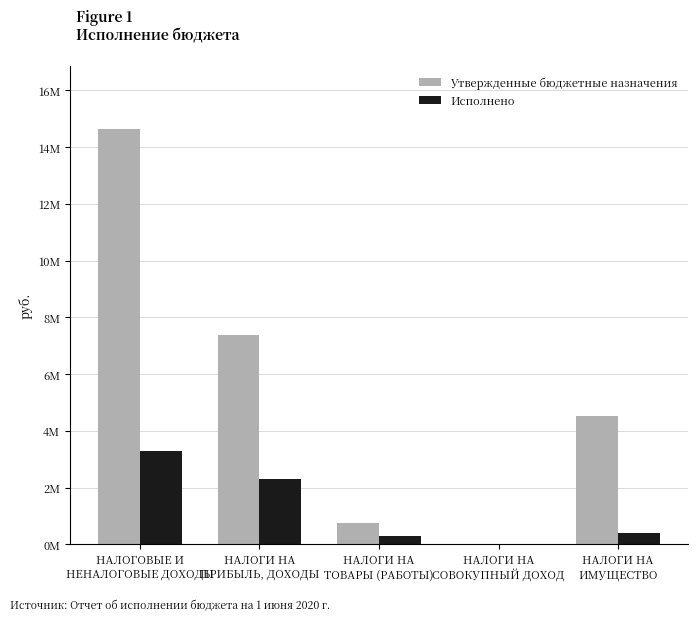

Are the bars horizontal?

No